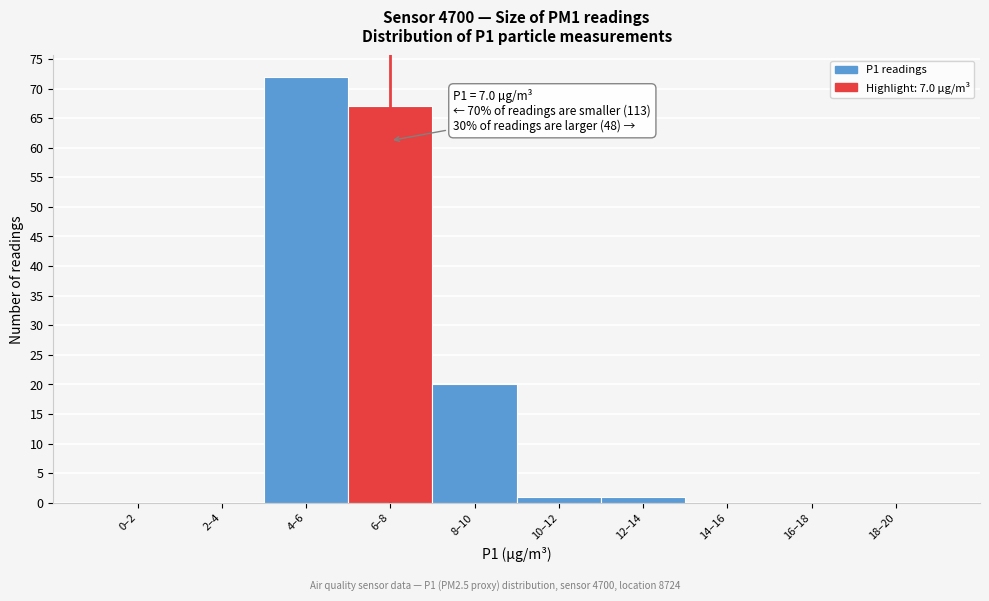

Reading left to right, extract all data points from this chart.

0–2=0	2–4=0	4–6=72	6–8=67	8–10=20	10–12=1	12–14=1	14–16=0	16–18=0	18–20=0